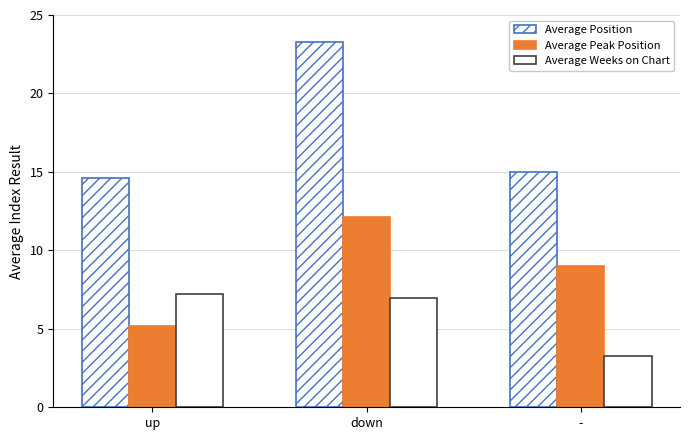

How many categories are shown in the chart?

3